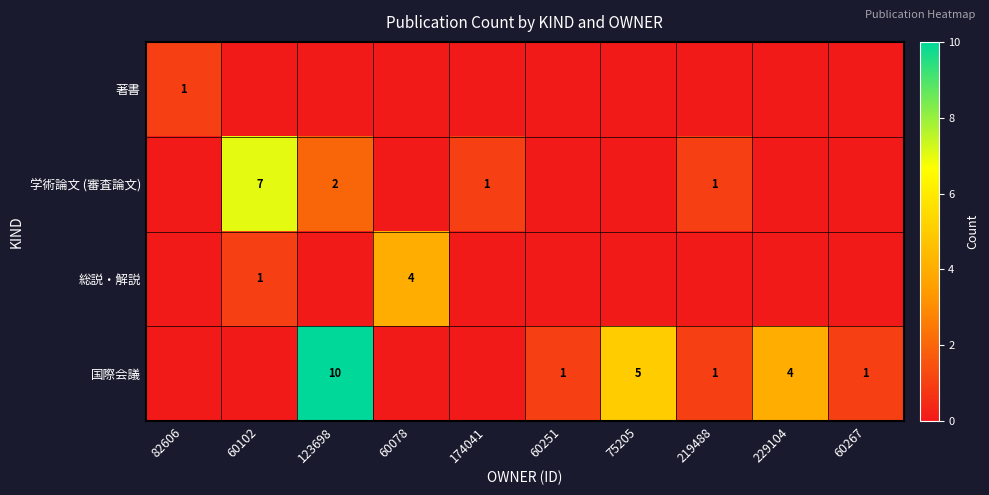

At how many categories does at least one series exceed 8?

1